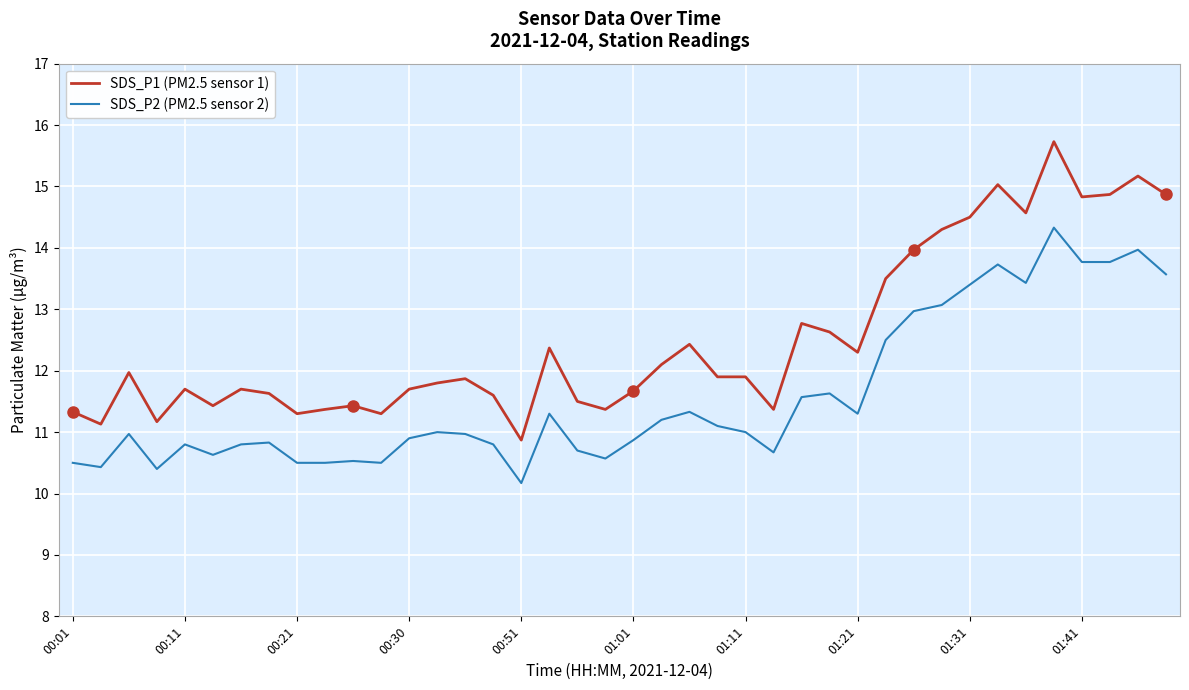

True or false: SDS_P1 (PM2.5 sensor 1) and SDS_P2 (PM2.5 sensor 2) cross at least once.

False